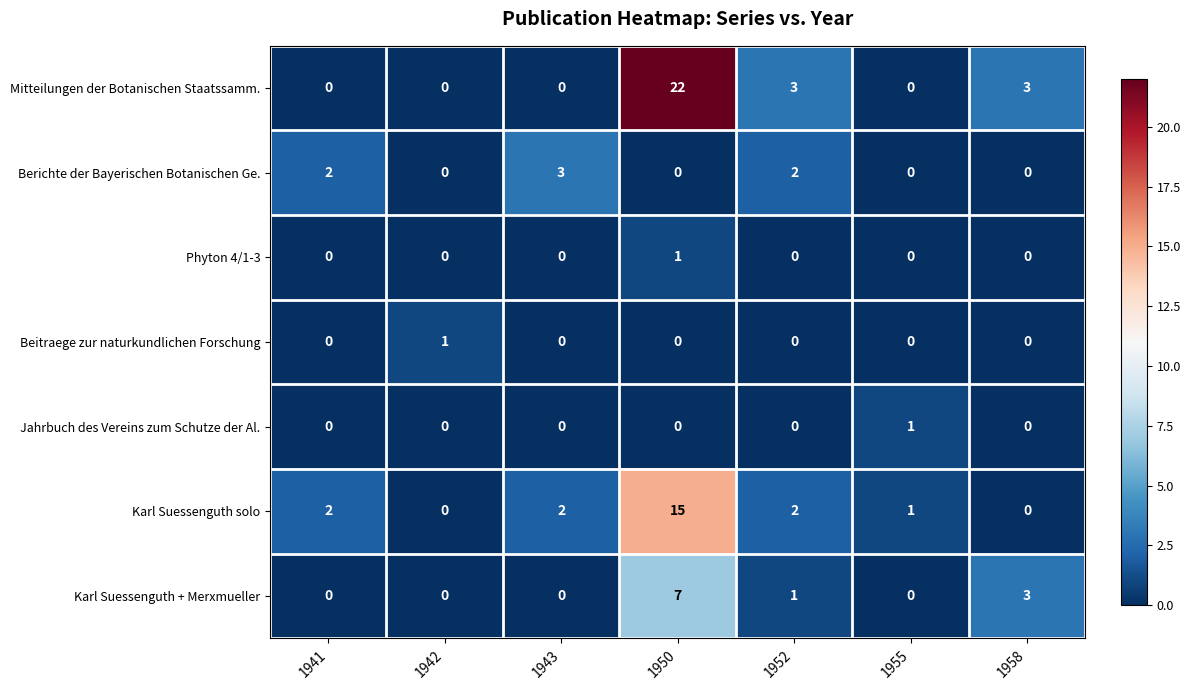

What is the total value across all series at 1941?

4